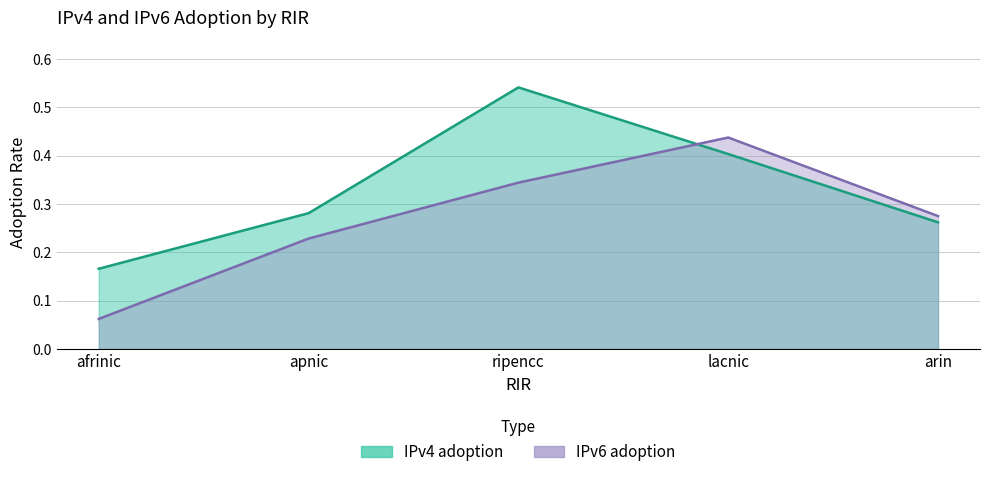

What is the total value across all series at lacnic?

0.8